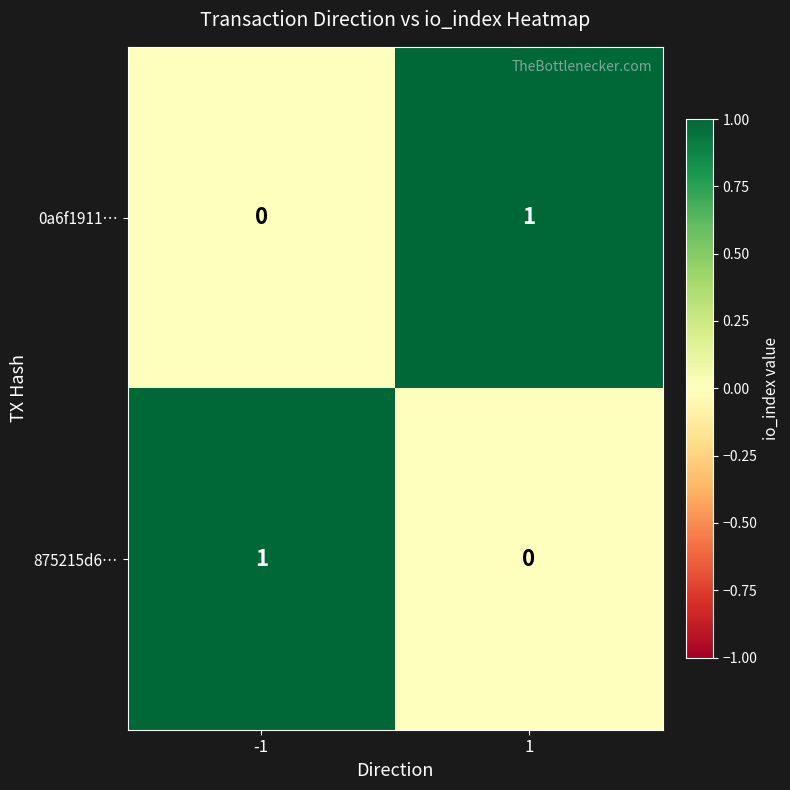

At -1, list the series in order from smallest to largest.

0a6f1911…, 875215d6…